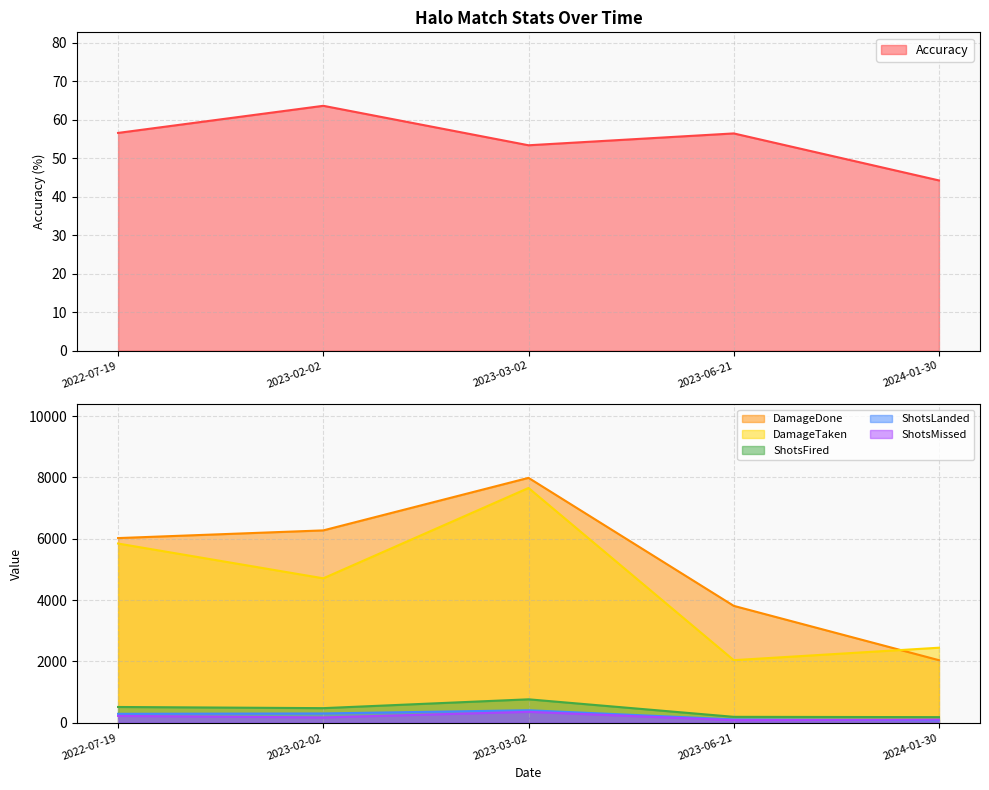

True or false: DamageDone and ShotsFired intersect in this chart.

False